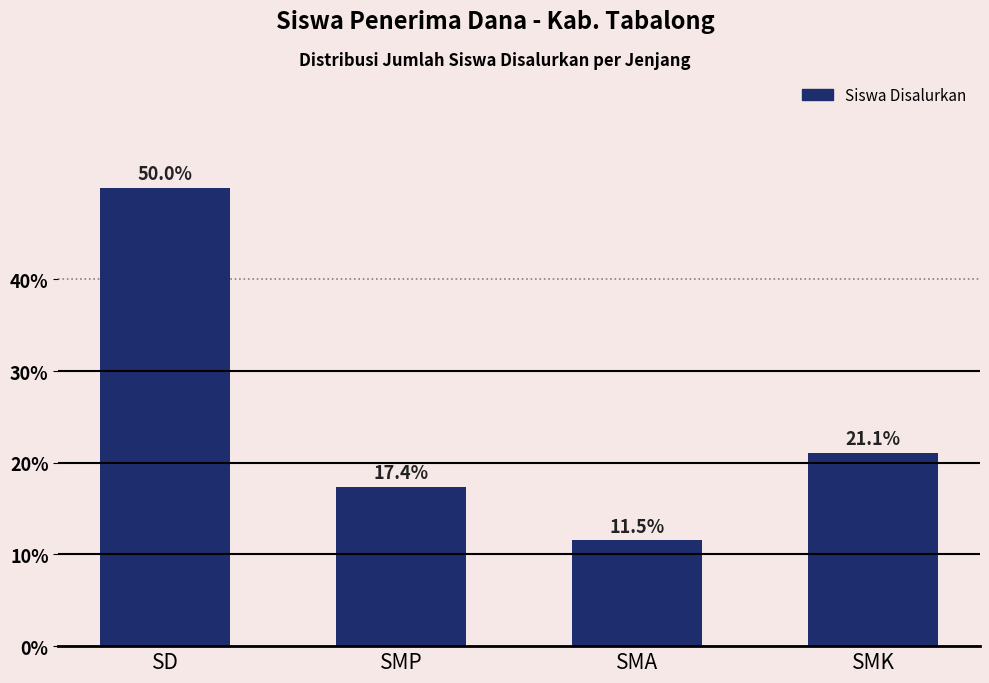

Reading left to right, list all the values displayed in this chart.

50.0	17.4	11.5	21.1